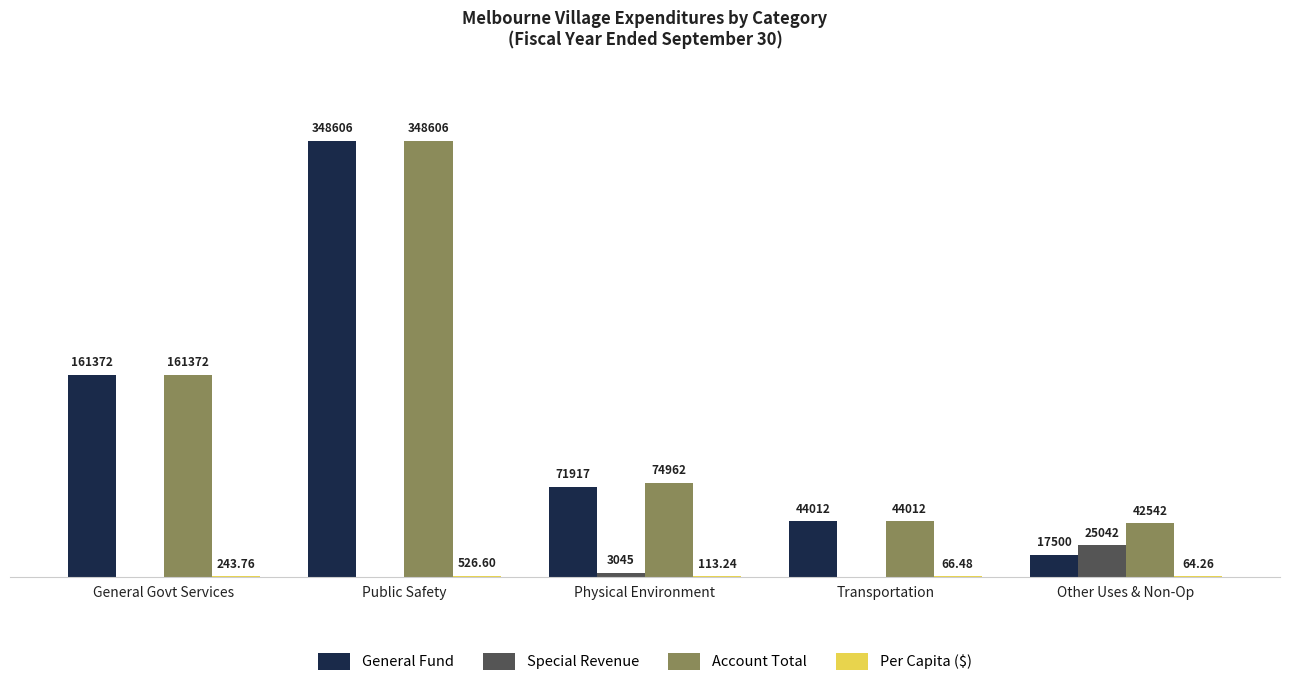

Which category has the highest value in the Special Revenue series?

Other Uses & Non-Op